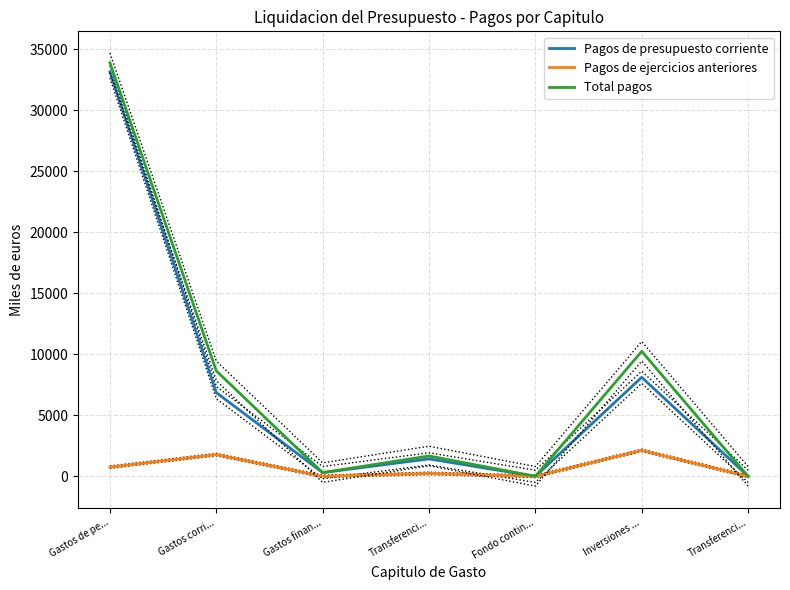

Does the chart display data point markers on the line(s)?

No